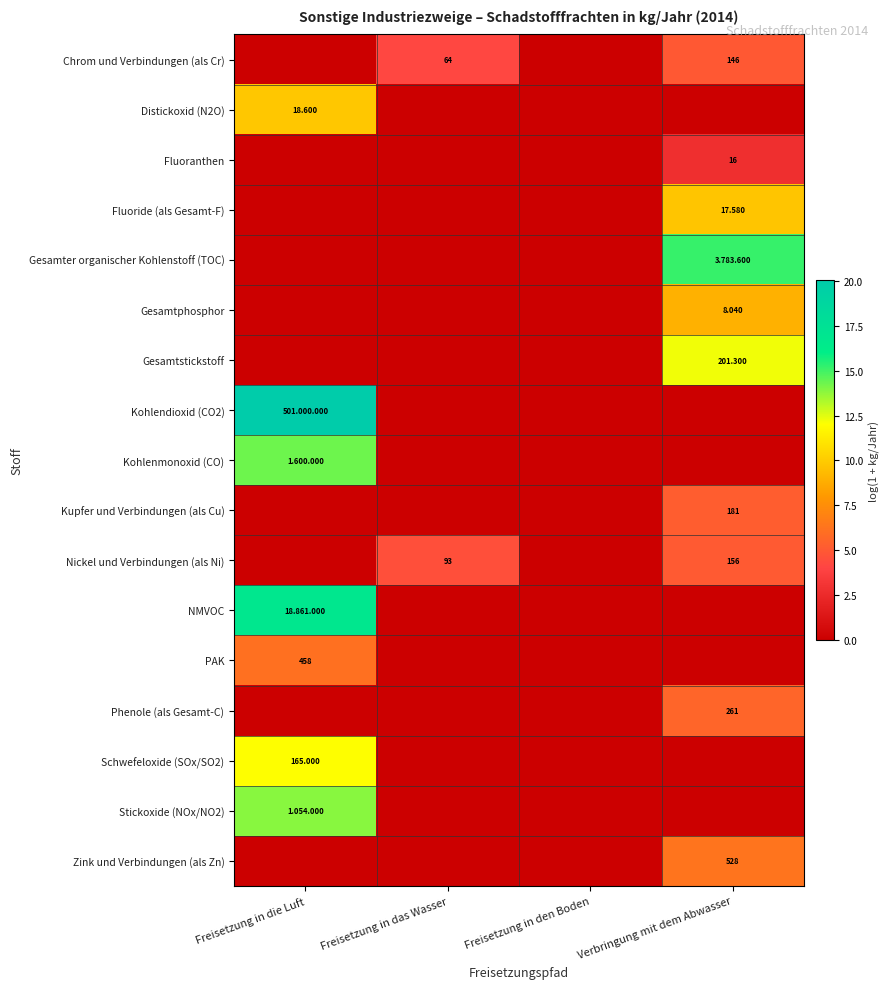

At how many categories does at least one series exceed 4?

3